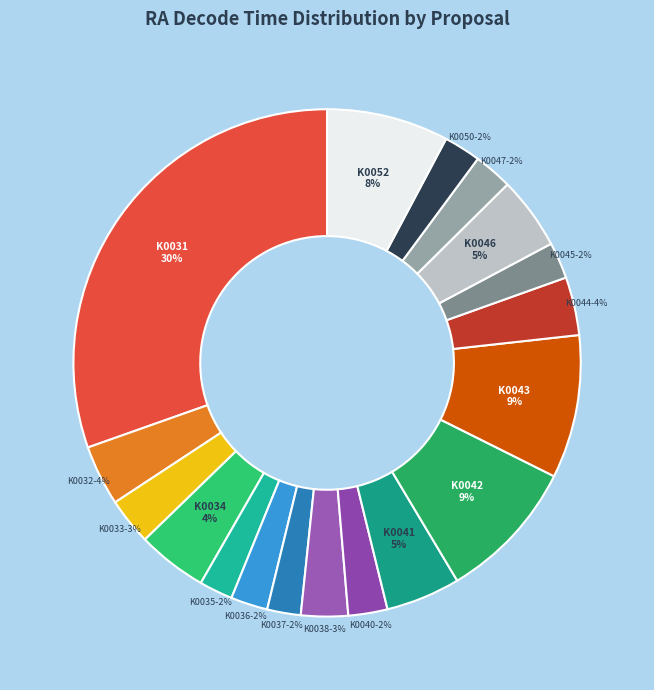

To the nearest percent, what is the average slice percentage?

6%